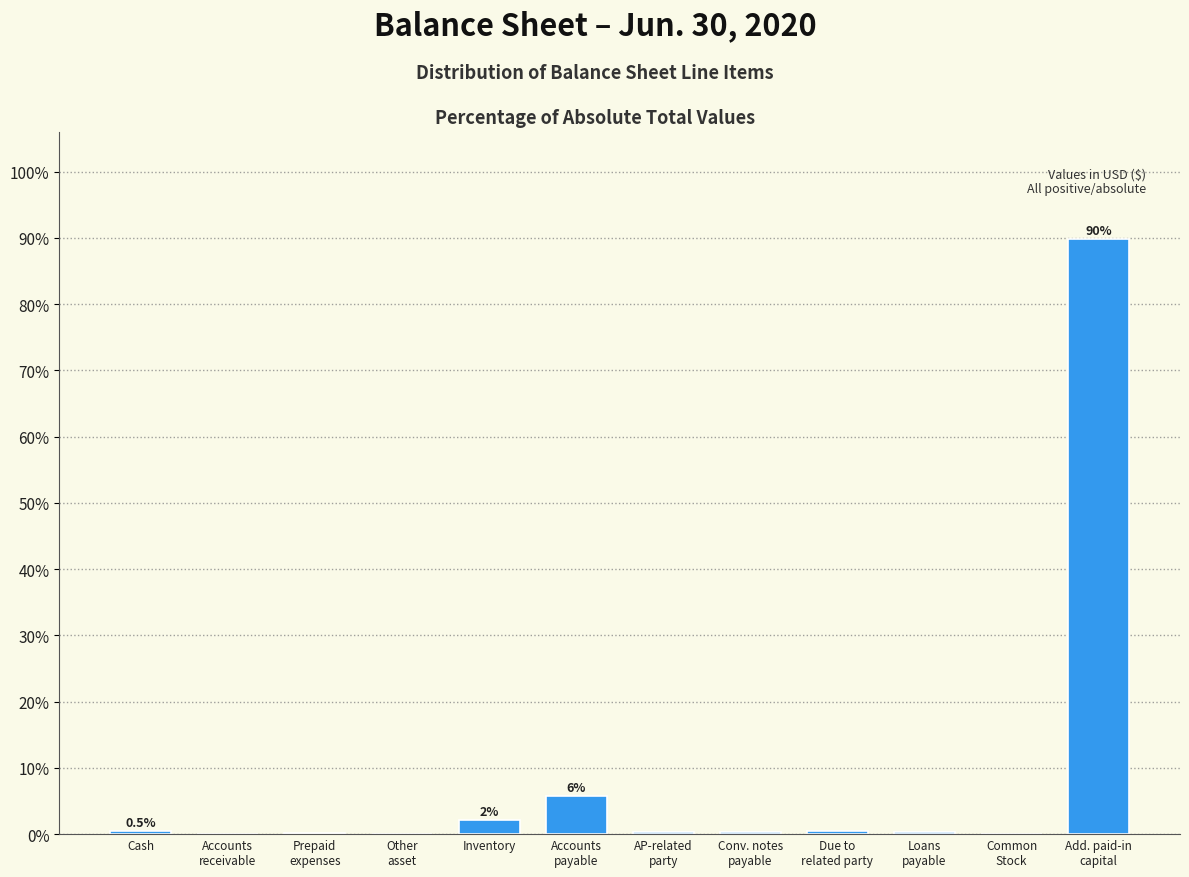

What is the greatest value displayed?

89.8